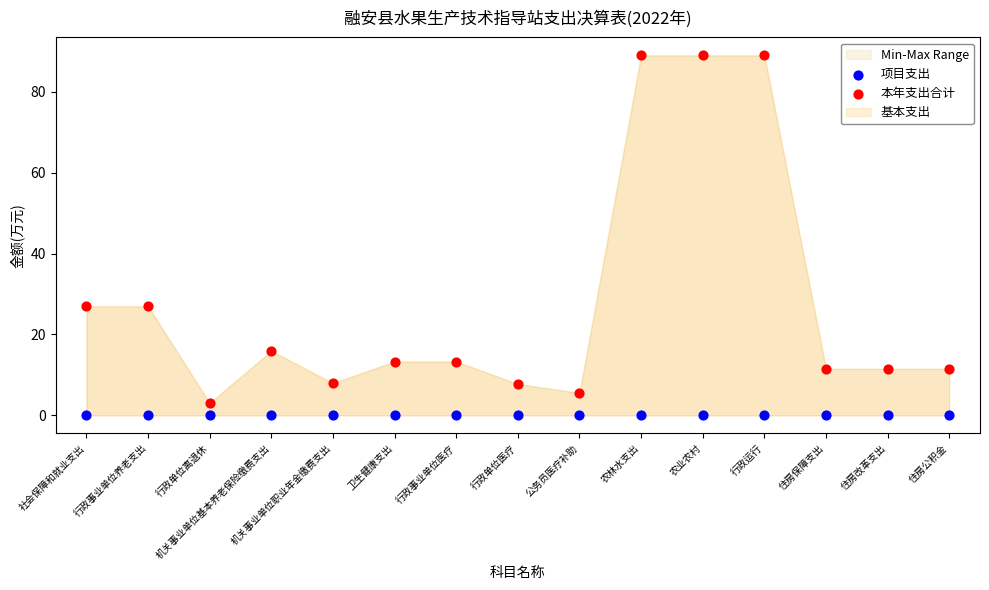

Which series reaches the maximum Y coordinate?

本年支出合计